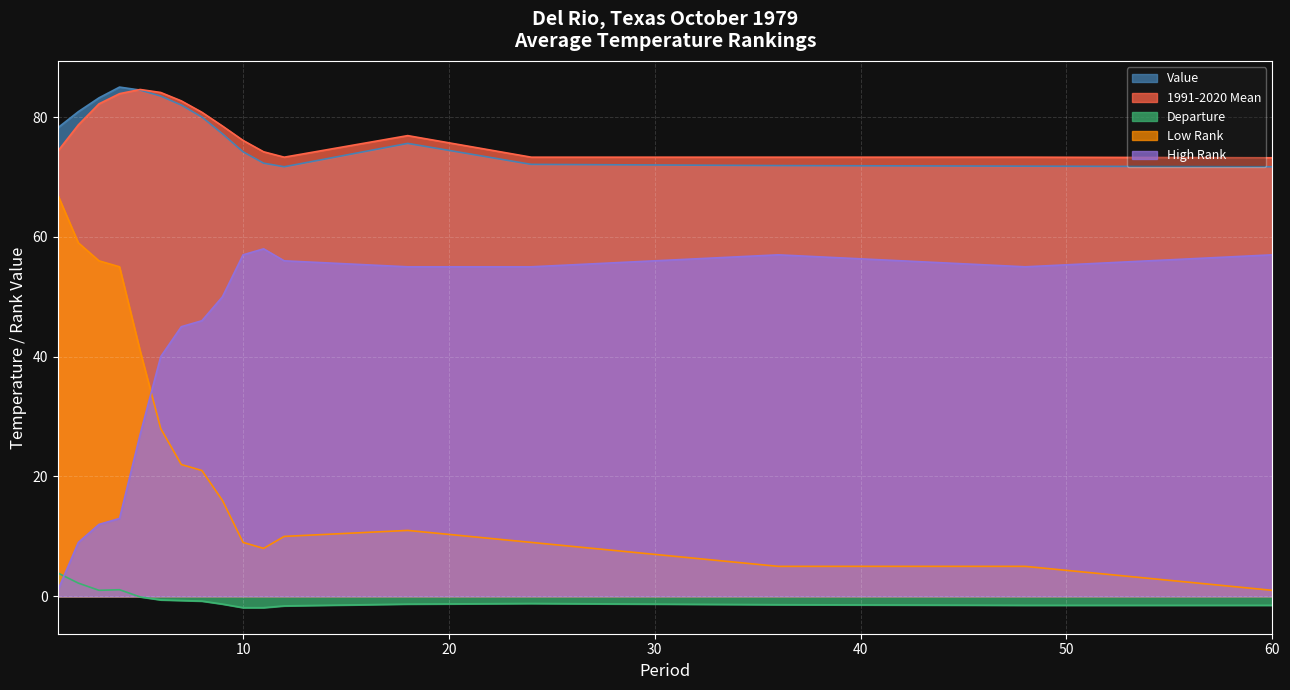

List the series in order of their peak value, highest first.

Value, 1991-2020 Mean, Low Rank, High Rank, Departure